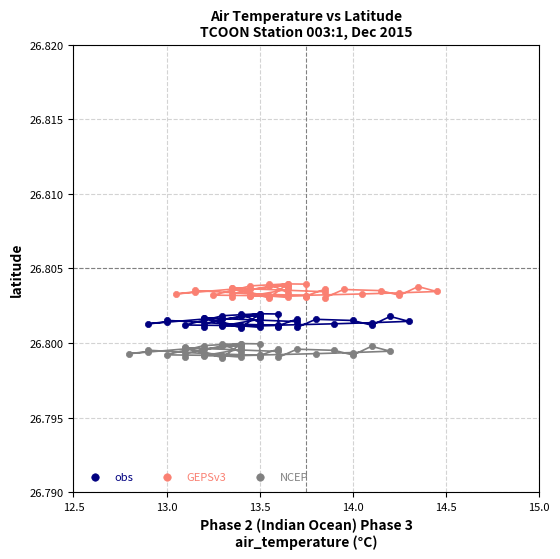

Which series reaches the maximum Y coordinate?

GEPSv3